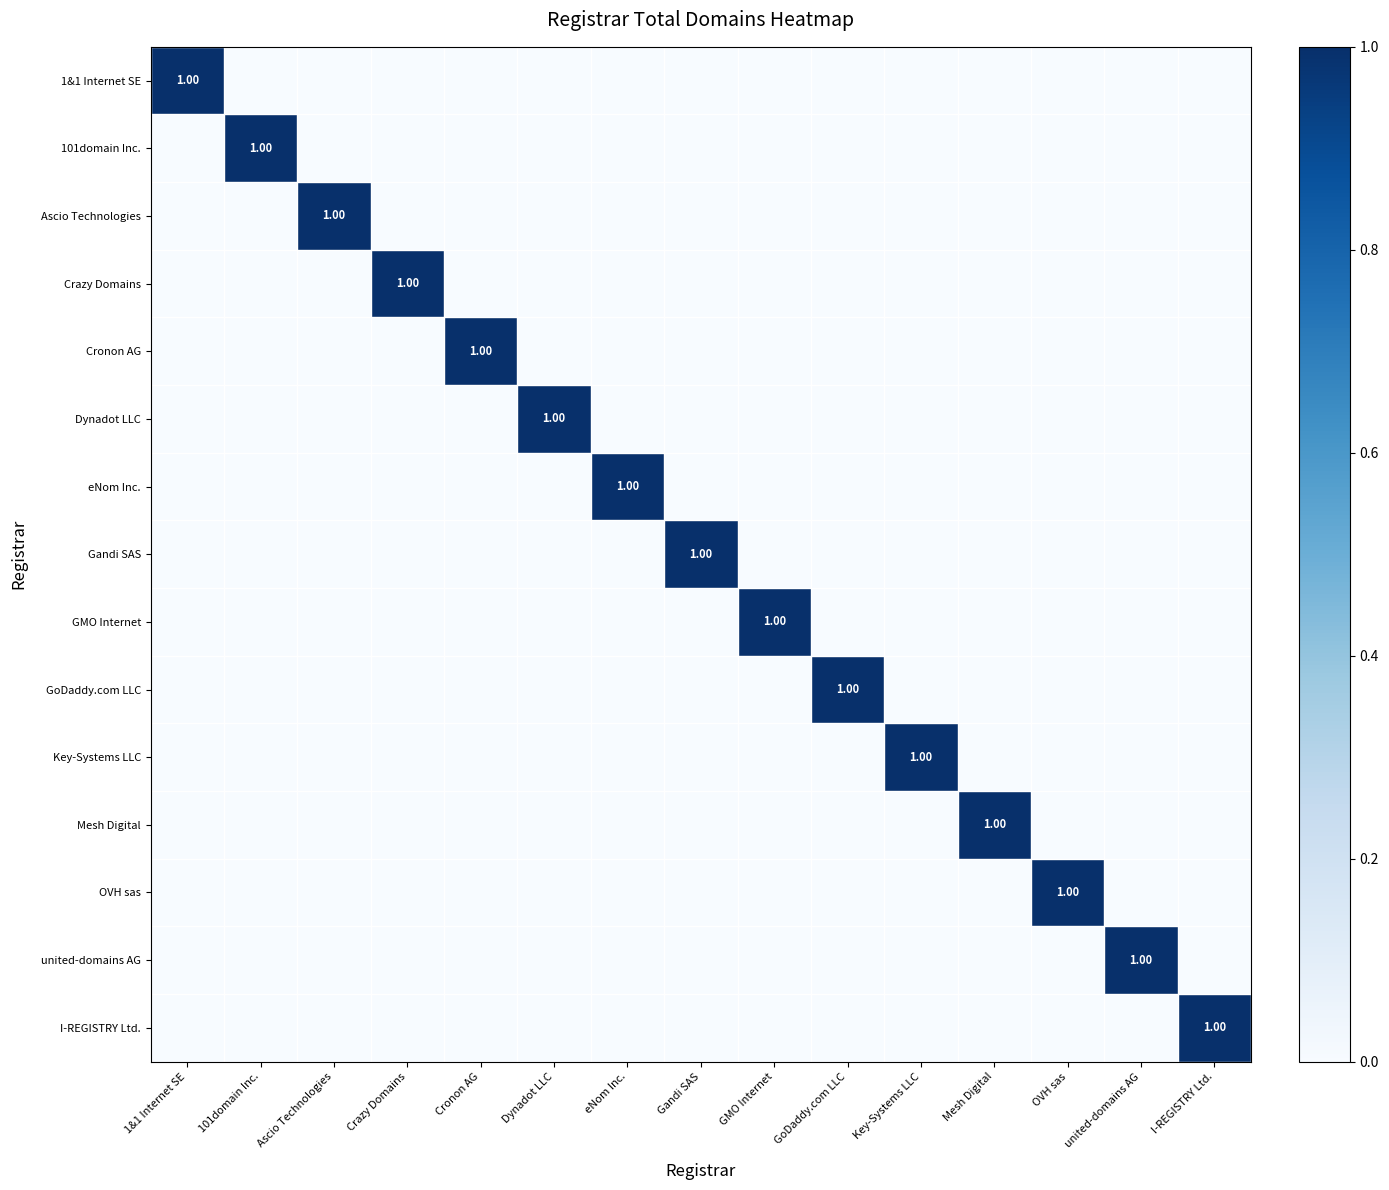

The value of I-REGISTRY Ltd. at 1&1 Internet SE is 0. True or false?

True